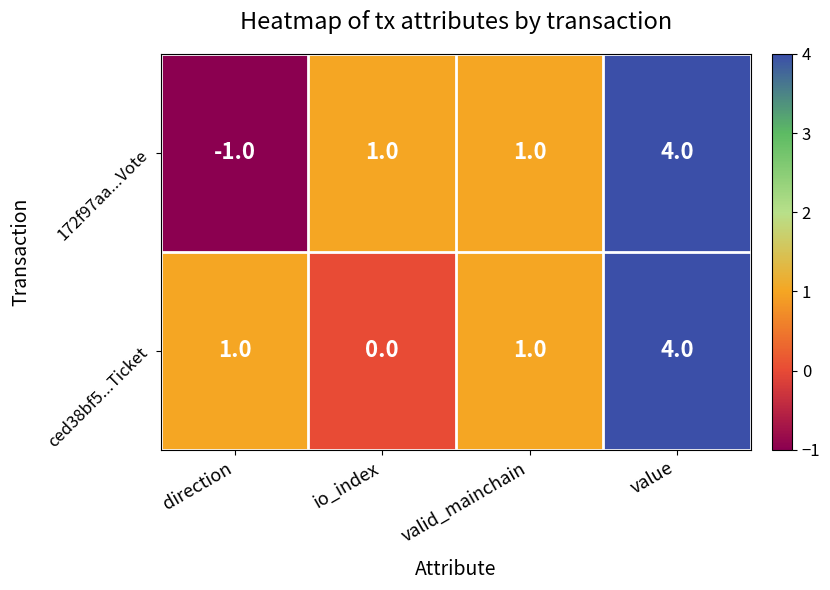

What is the sum of the 172f97aa...Vote values at valid_mainchain and value?

5